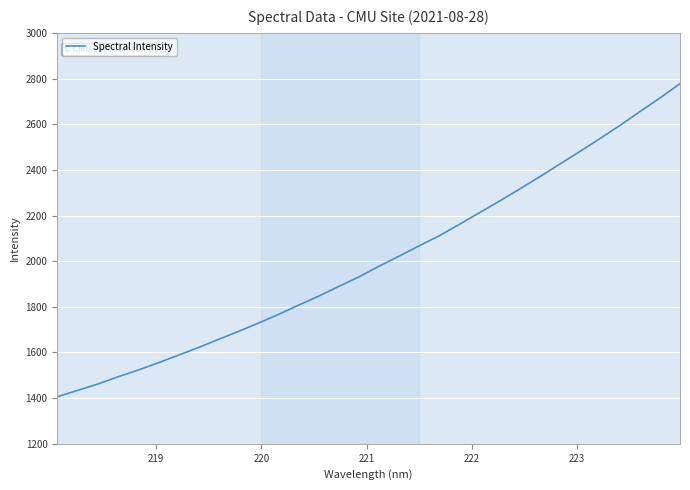

What is the sum of all values?

64074.5